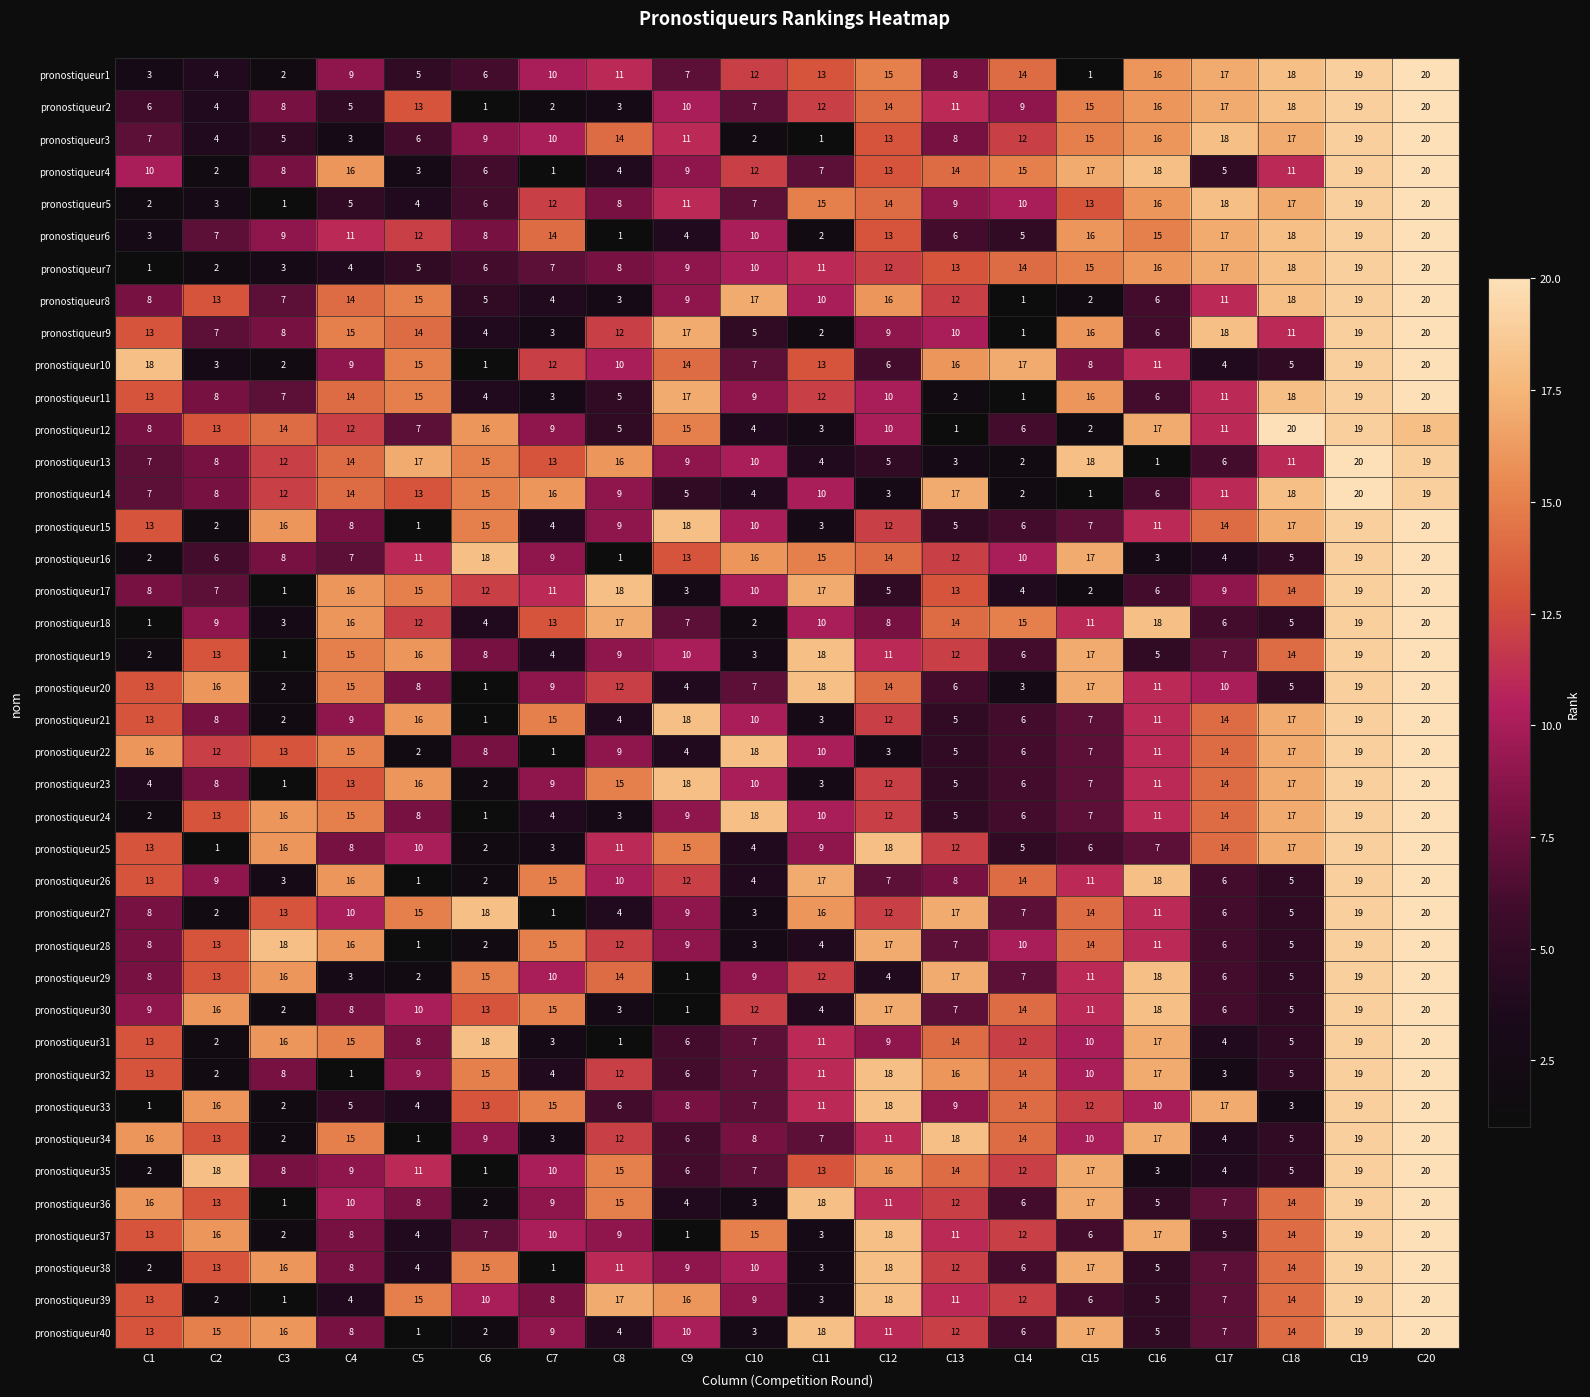

At how many categories does at least one series exceed 7?

20